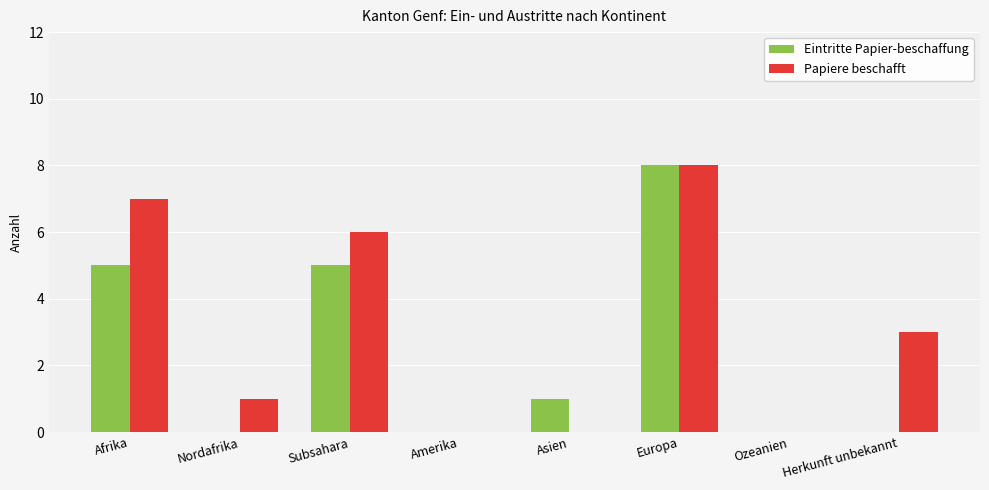

What is the highest value of the Papiere beschafft series?

8